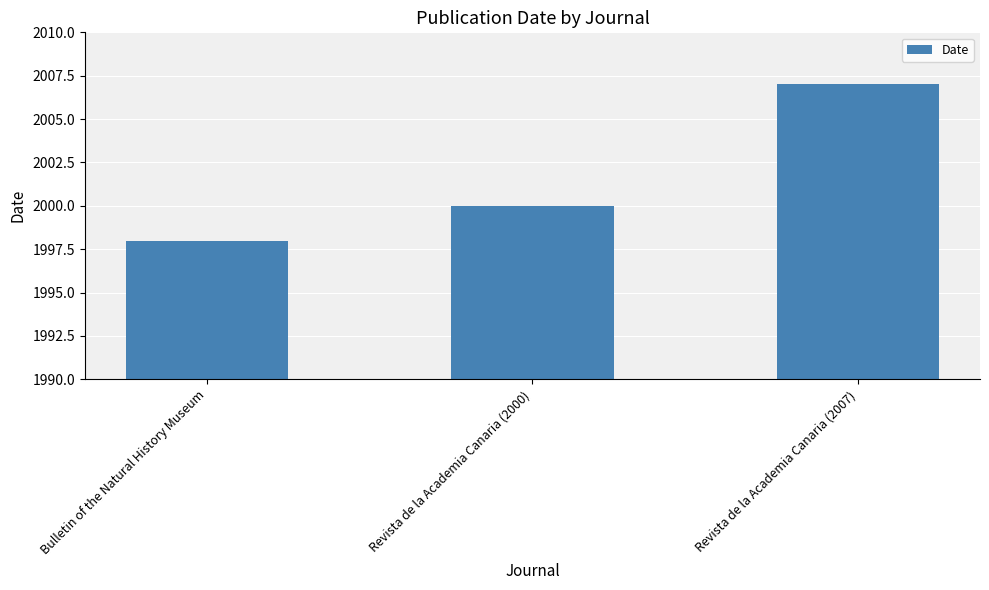

What is the greatest value displayed?

2007